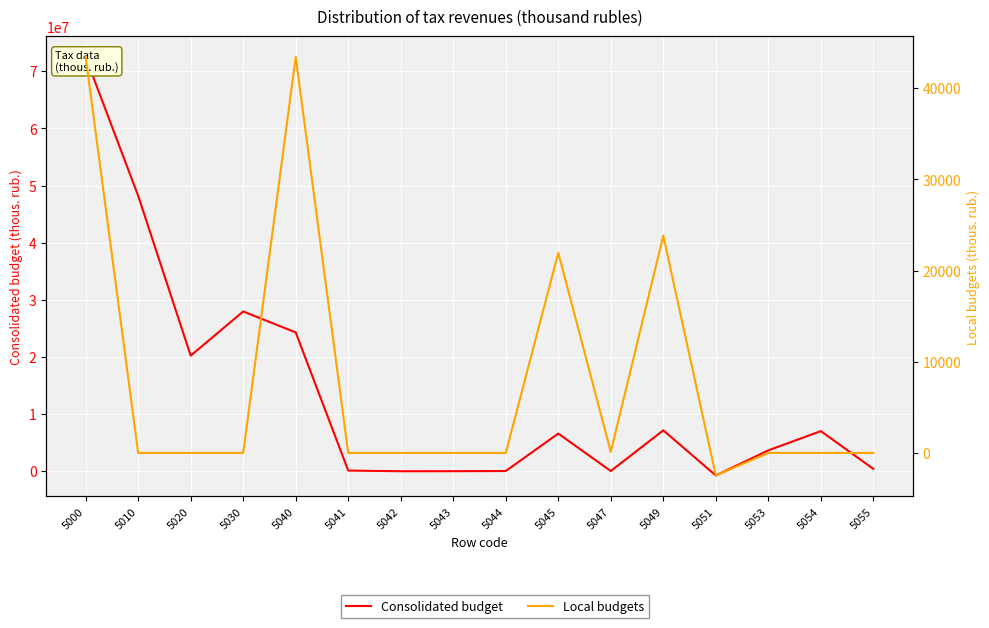

In Consolidated budget, how many points are lower than both neighbors (excluding endpoints)?

4